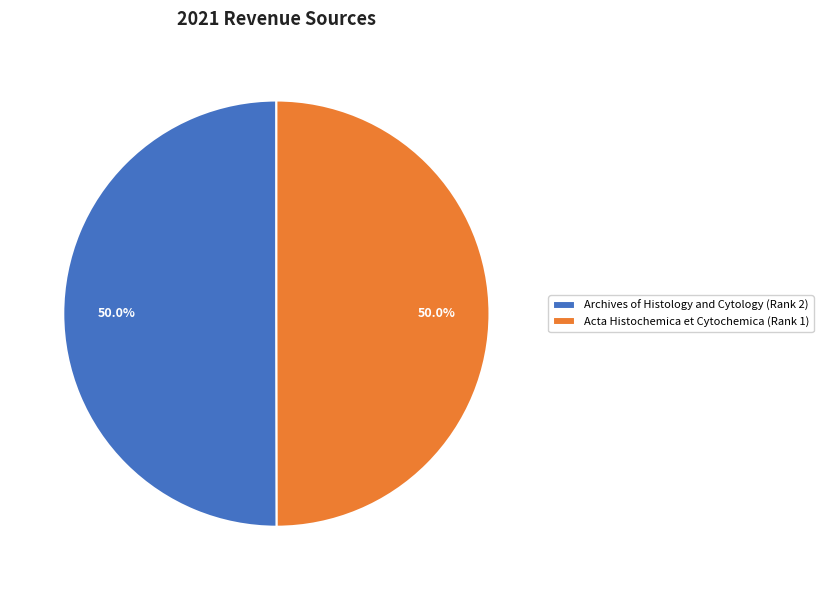

The Acta Histochemica et Cytochemica (Rank 1) slice represents 56% of the pie. True or false?

False